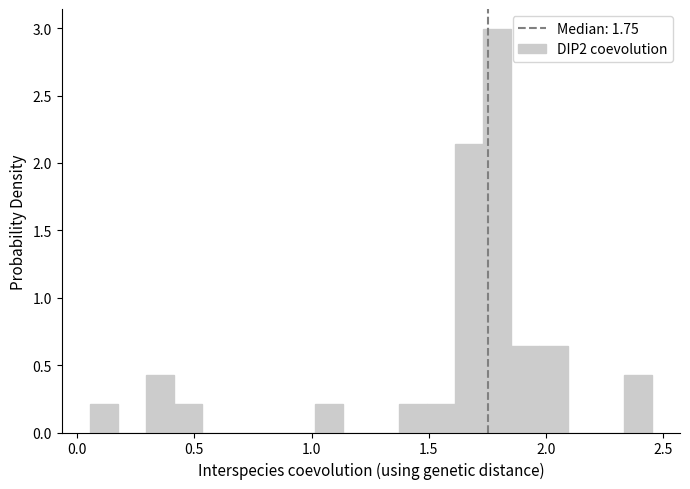

Around what value on the x-axis is the tallest bar? Give the approximate position of its centre, as read against the axis.

1.80